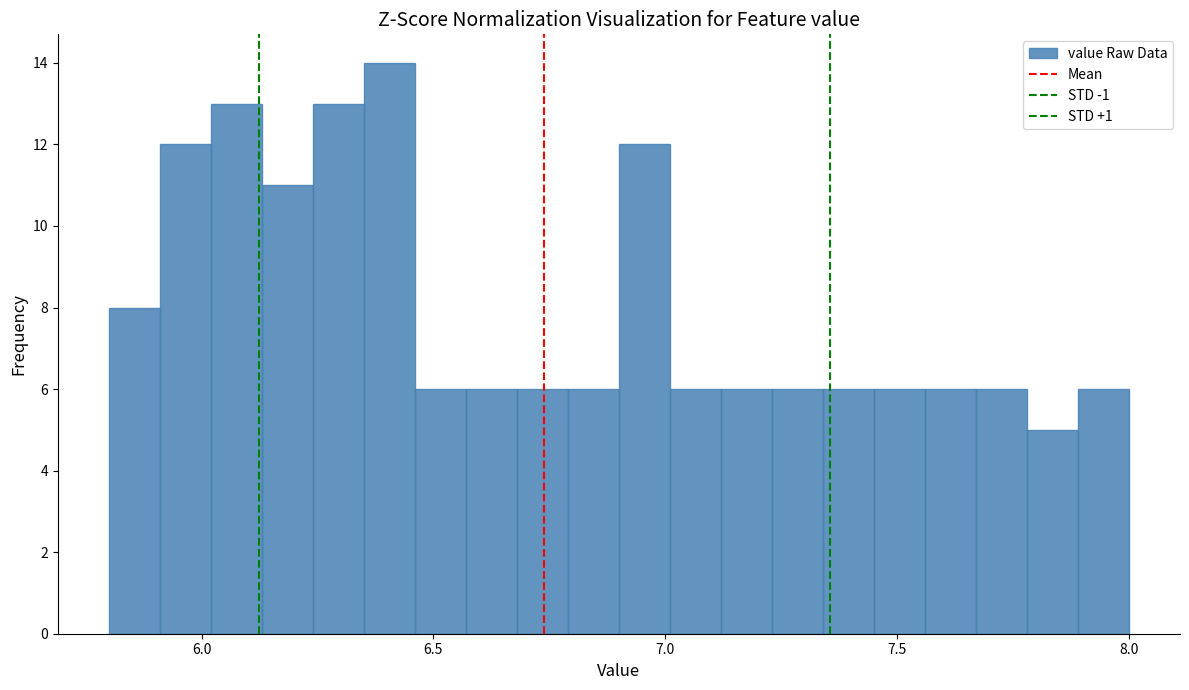

Read against the x-axis, roughly where is the centre of the tallest bar?

6.40